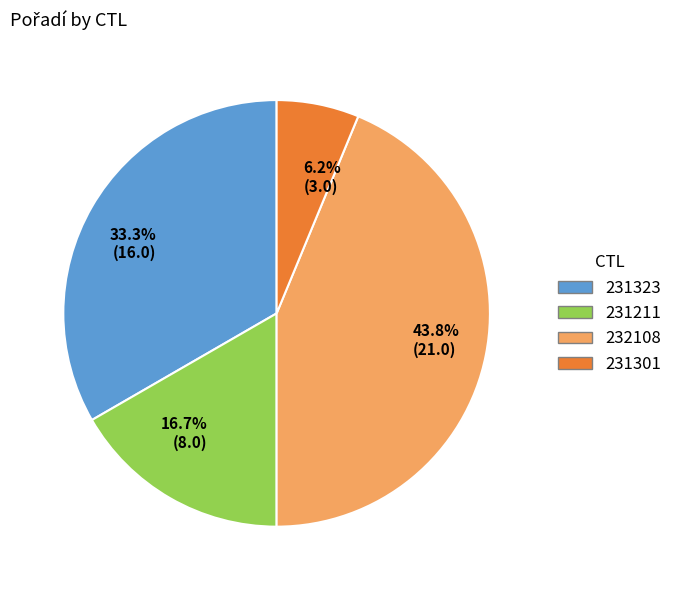

How many segments does this pie chart have?

4